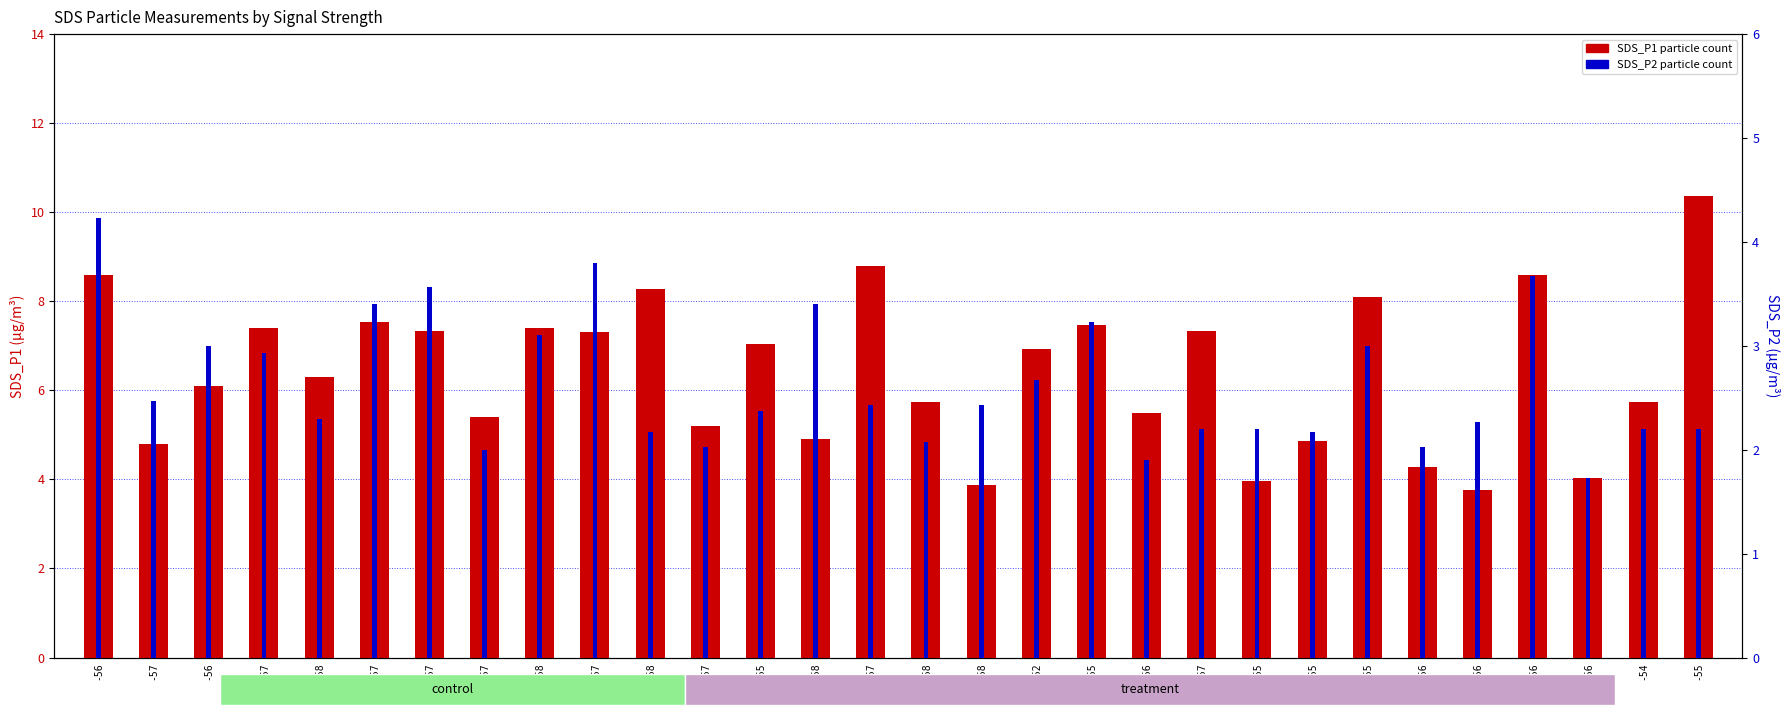

How many bars are there in total?

60